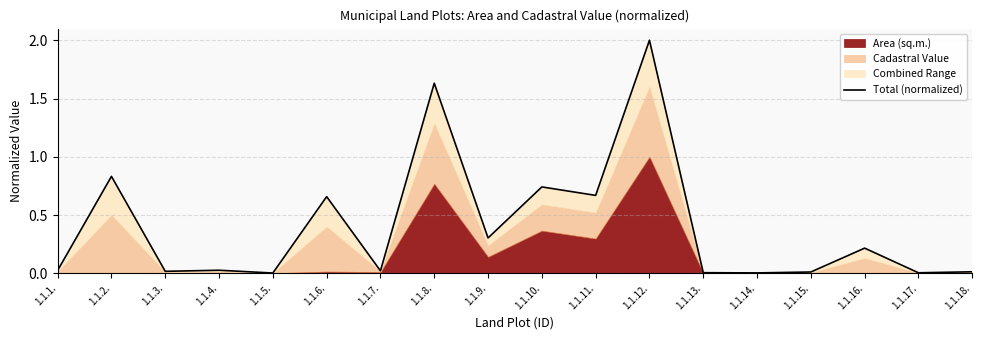

How many interior local valleys (lower than both neighbors) does the data have?

7